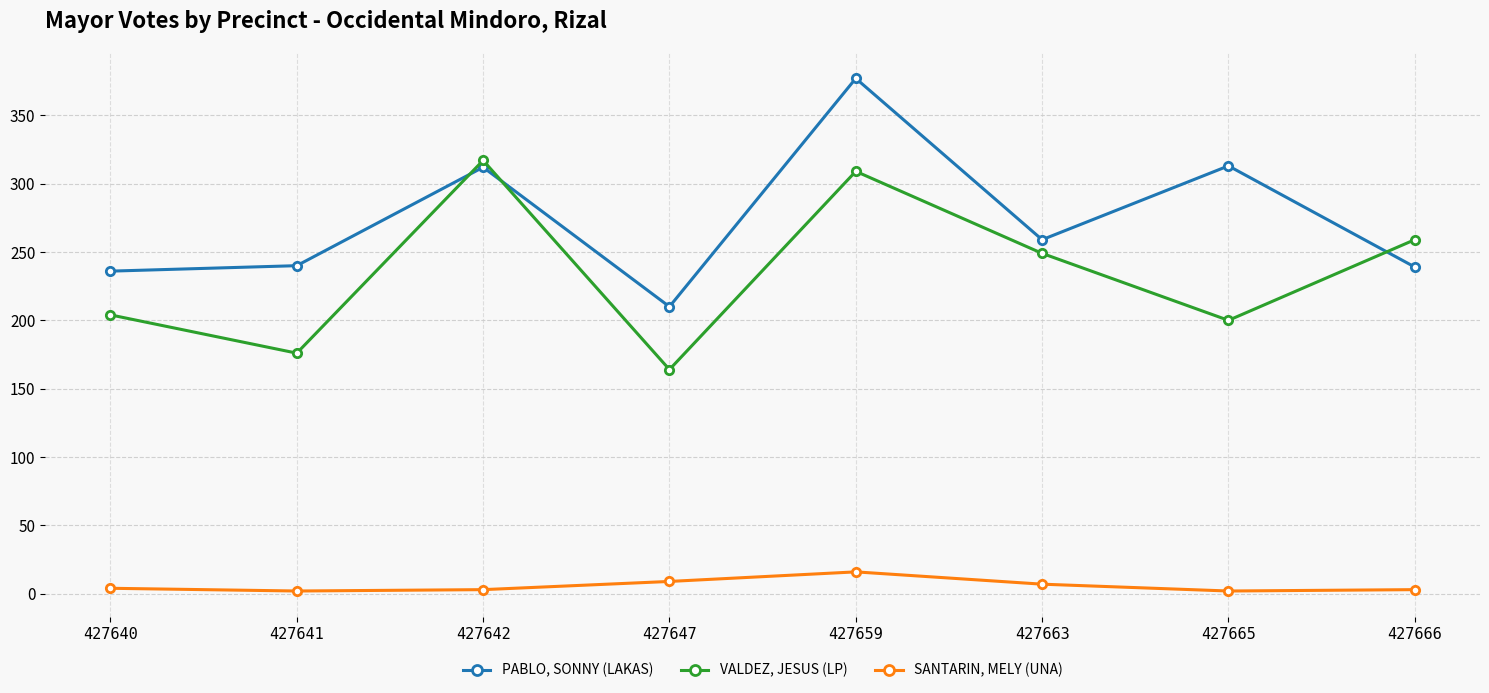

Which series has the widest spread of values?

PABLO, SONNY (LAKAS)